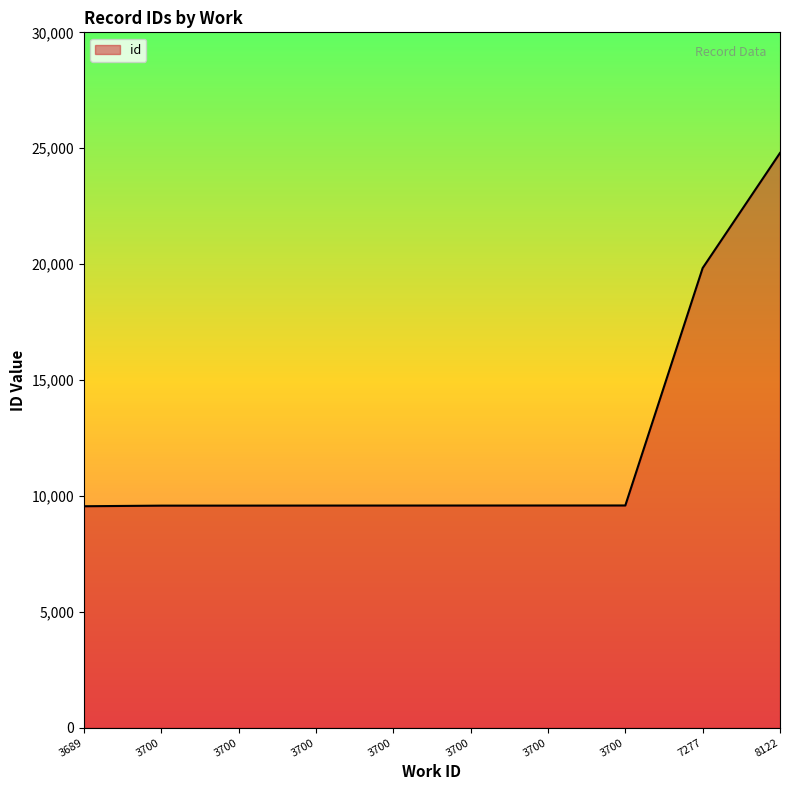

Reading left to right, transcribe all the data shown in this chart.

3689=9554	3700=9580	3700=9581	3700=9583	3700=9584	3700=9585	3700=9586	3700=9587	7277=19831	8122=24796